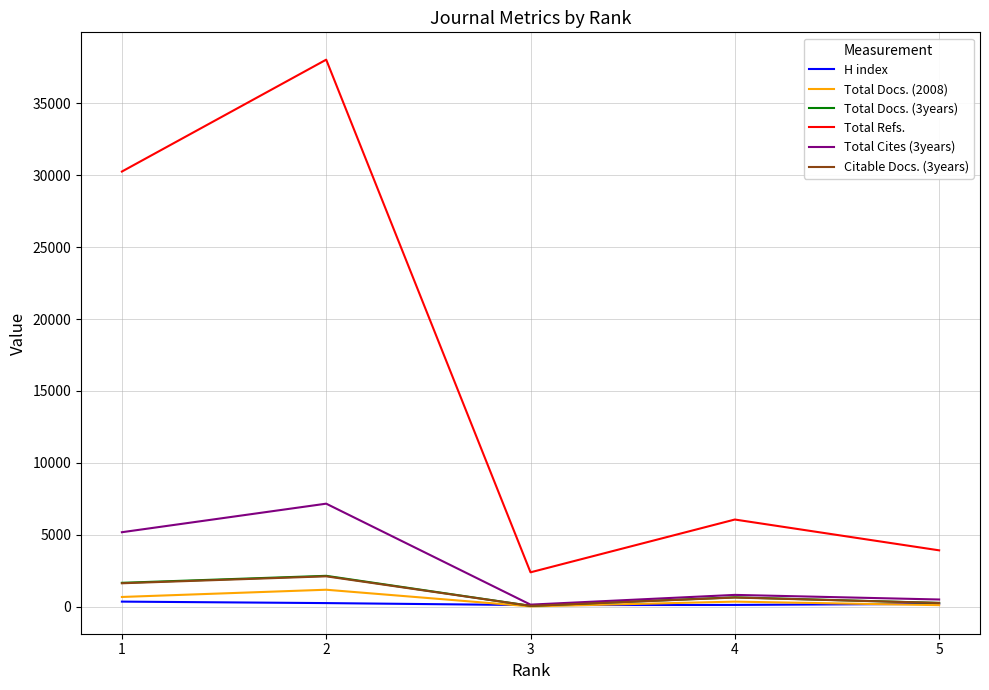

What is the difference between the second highest and second lowest values in the Total Docs. (3years) series?

1398